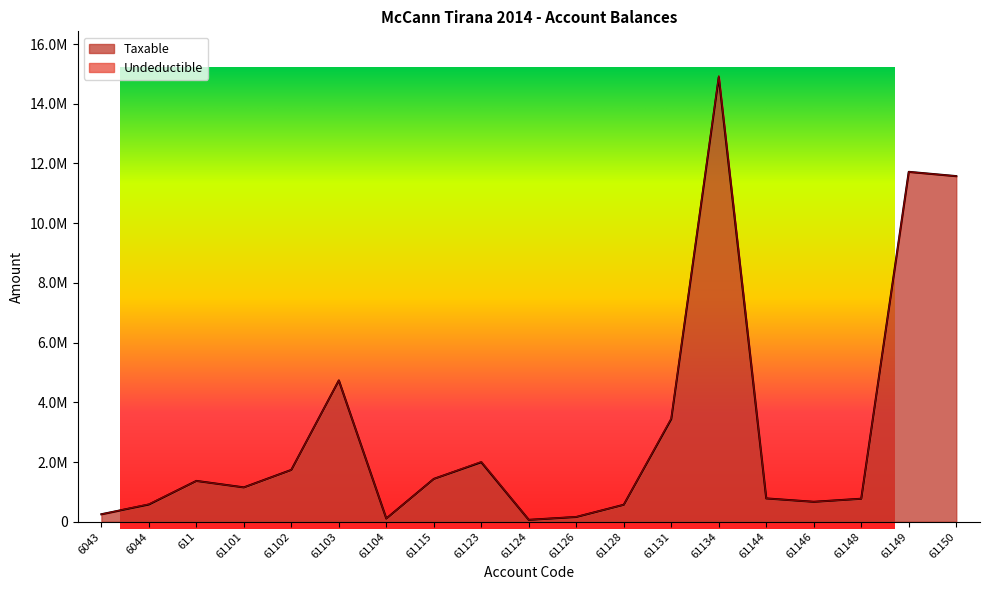

What is the difference between the second highest and minimum values?

11656063.4